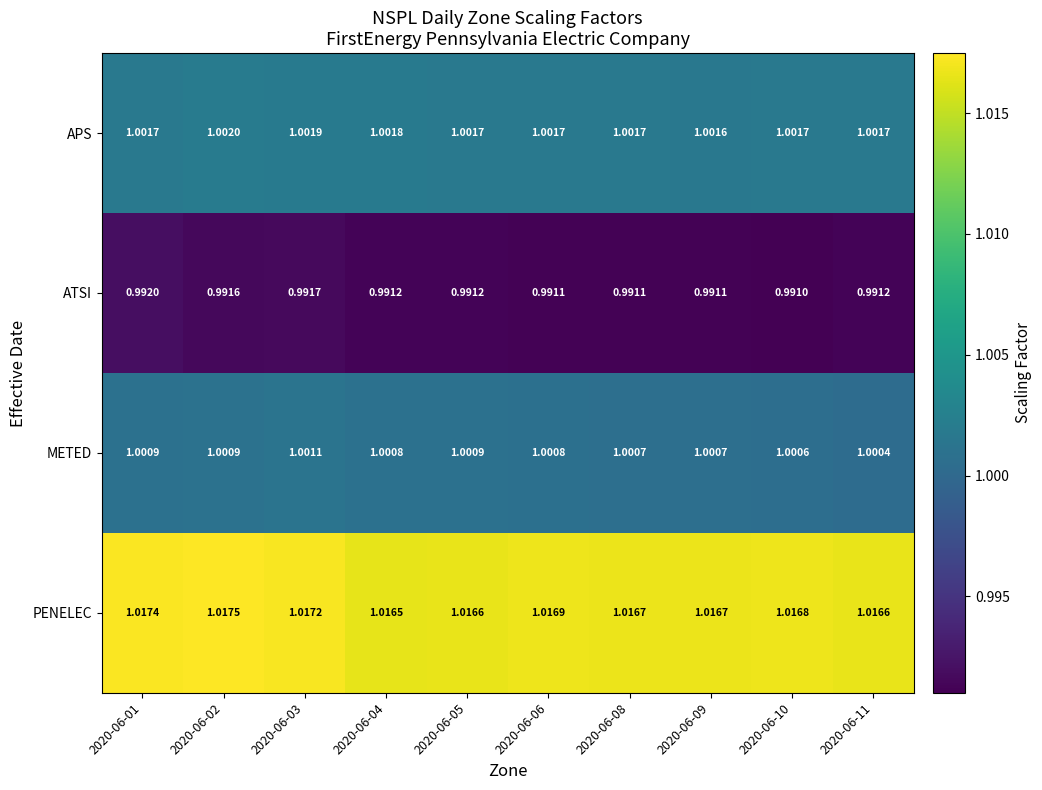

Which series has the largest total across all categories?

PENELEC